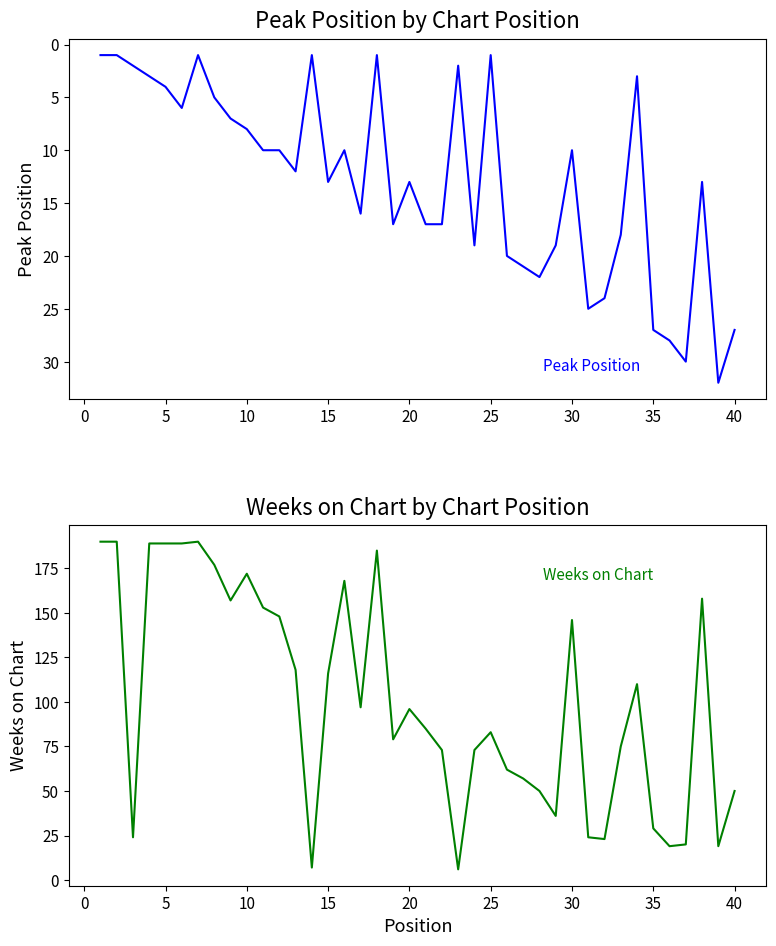

At how many categories does at least one series exceed 70?

26